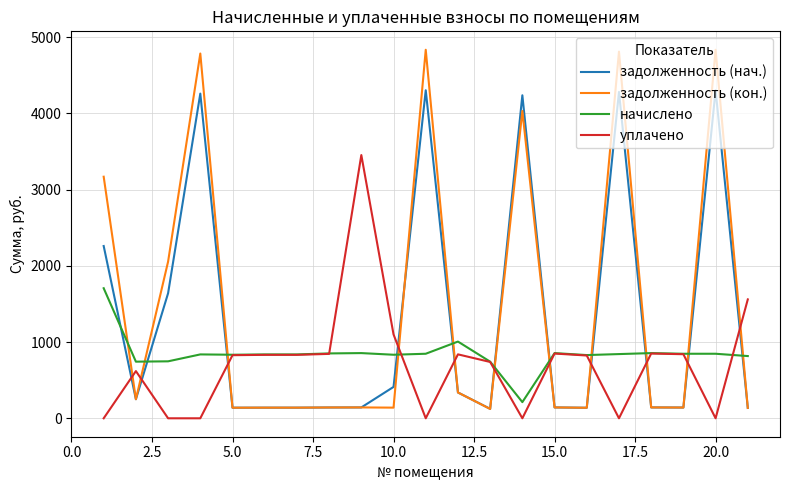

What is the maximum value for уплачено?

3453.0